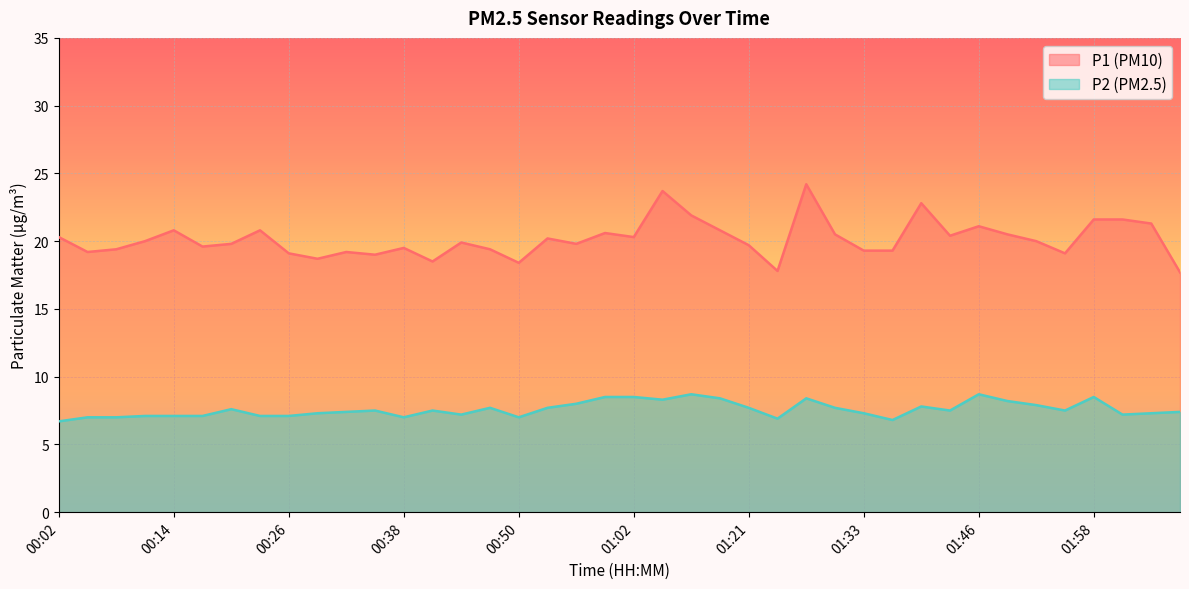

Which series has the largest total across all categories?

P1 (PM10)